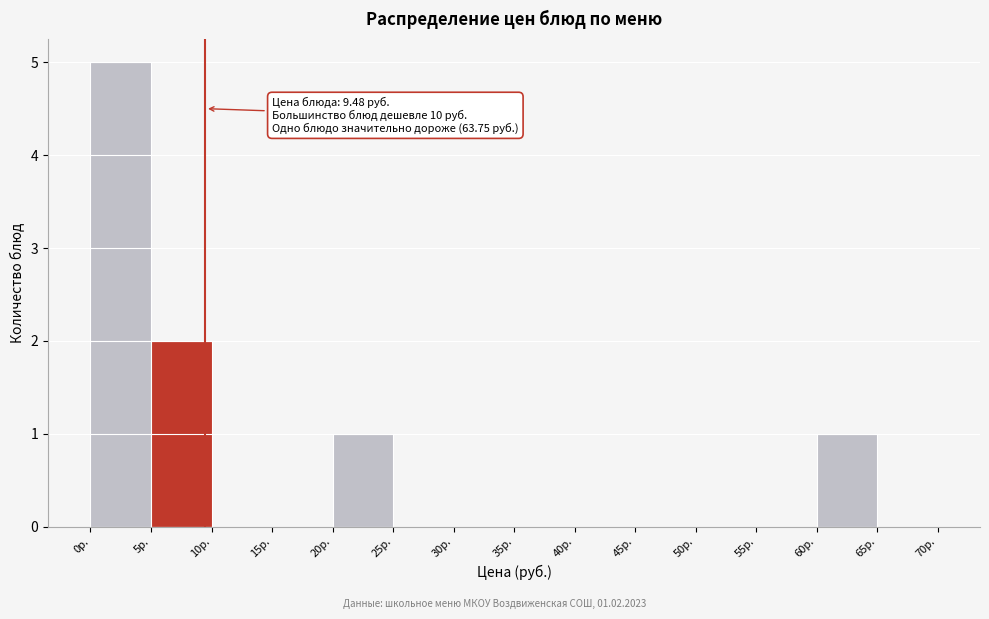

Which range on the x-axis has the tallest bar?

0 to 5